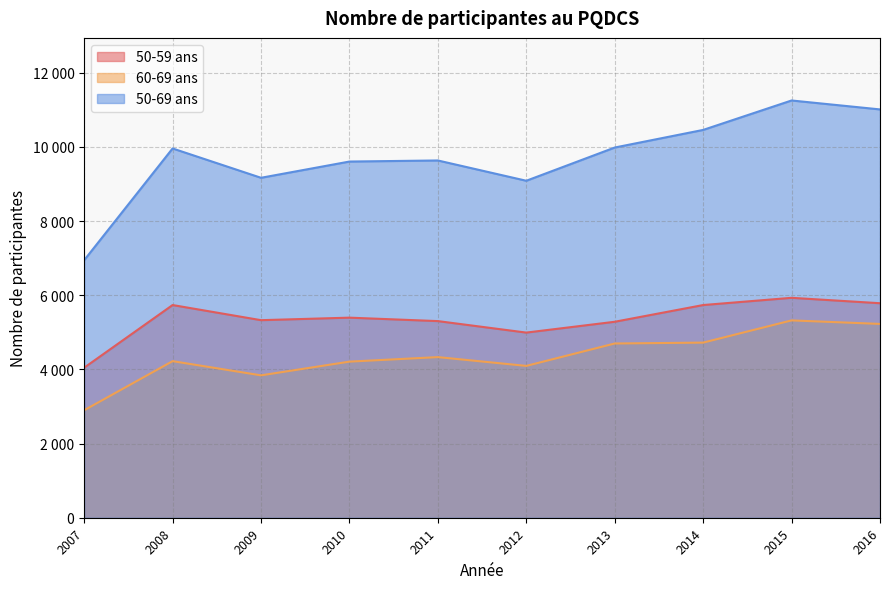

List the labels in order of 50-69 ans value, smallest first.

2007, 2012, 2009, 2010, 2011, 2008, 2013, 2014, 2016, 2015